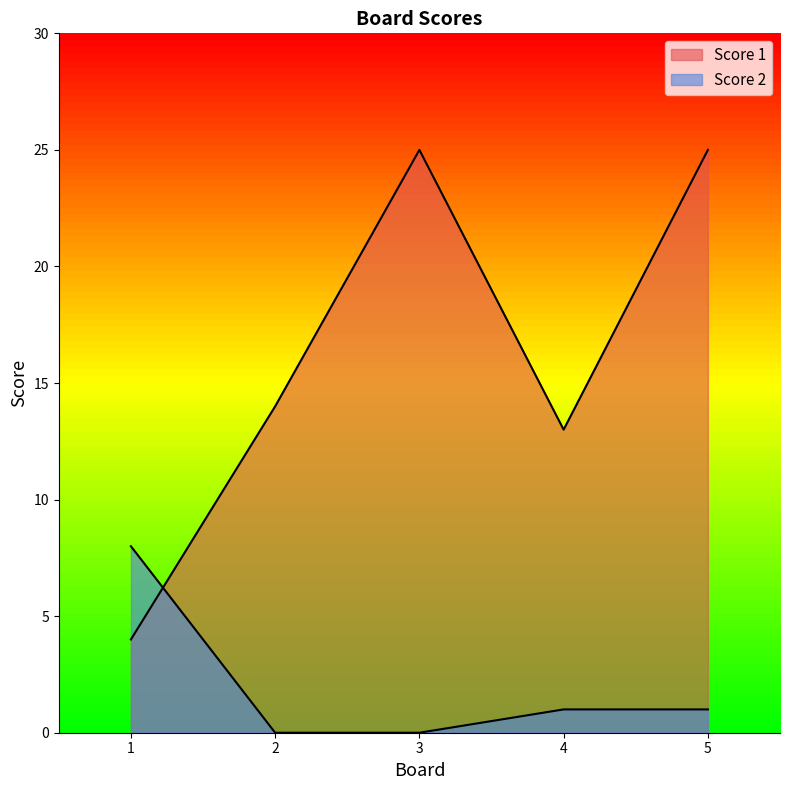

How many data points in Score 1 are above 14?

2